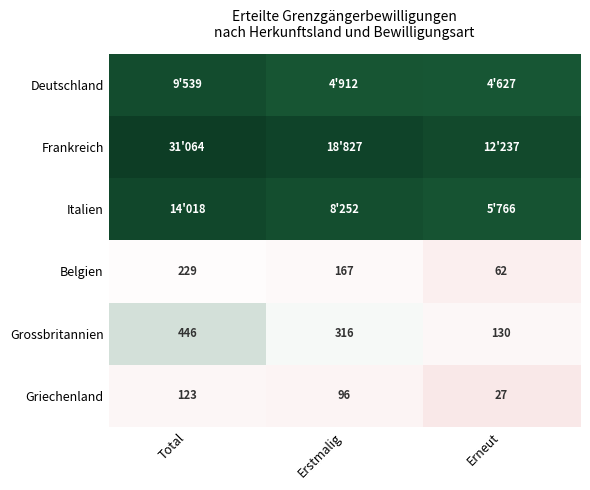

At which label is Griechenland closest to 75?

Erstmalig